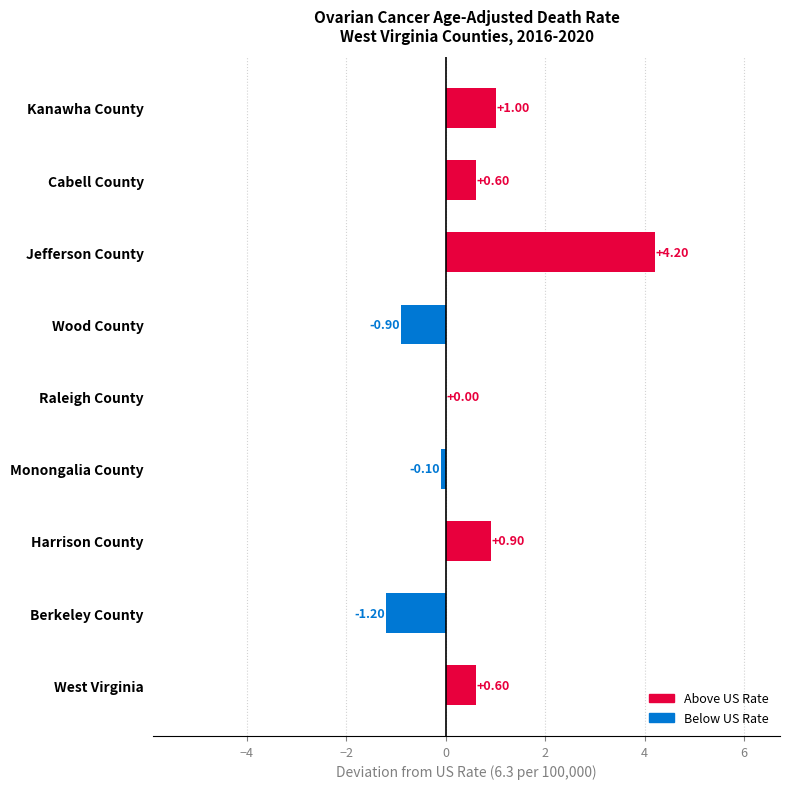

What is the change in value from Berkeley County to Monongalia County?

+1.1